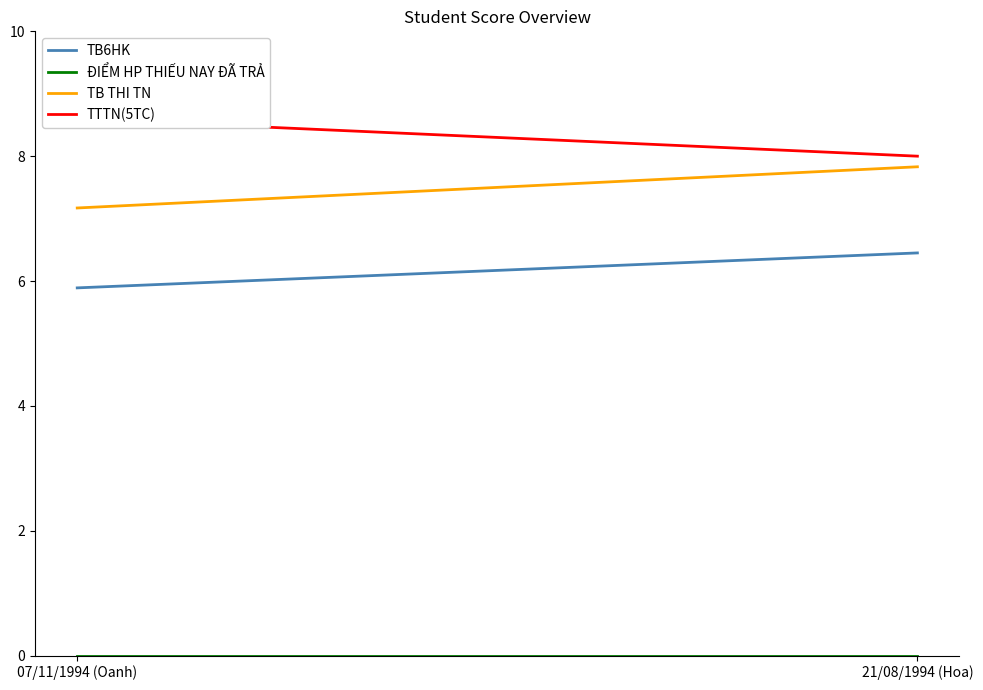

Reading left to right, extract all data points from this chart.

TB6HK: 07/11/1994 (Oanh)=5.9	21/08/1994 (Hoa)=6.5
ĐIỂM HP THIẾU NAY ĐÃ TRẢ: 07/11/1994 (Oanh)=0.0	21/08/1994 (Hoa)=0.0
TB THI TN: 07/11/1994 (Oanh)=7.2	21/08/1994 (Hoa)=7.8
TTTN(5TC): 07/11/1994 (Oanh)=8.6	21/08/1994 (Hoa)=8.0